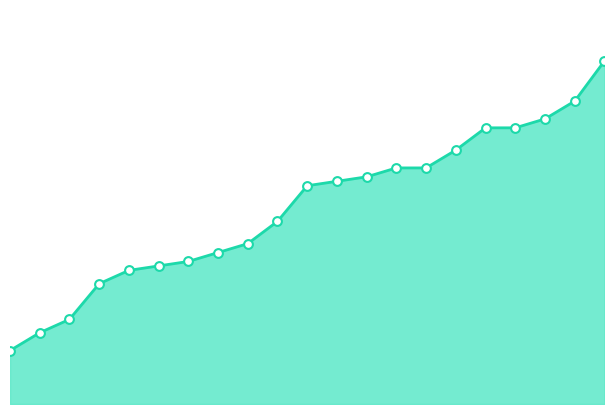

Does the chart have visible grid lines?

No